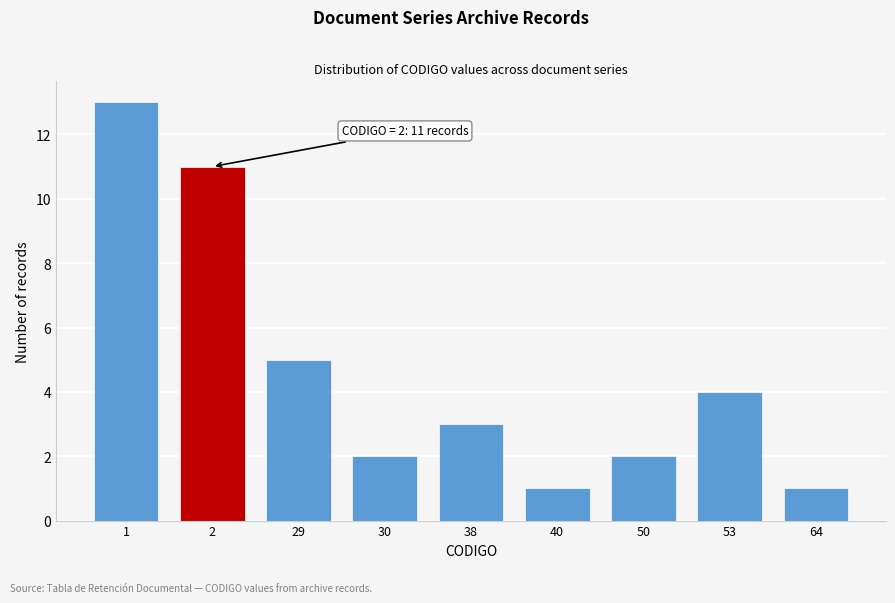

Reading left to right, extract all data points from this chart.

1=13	2=11	29=5	30=2	38=3	40=1	50=2	53=4	64=1